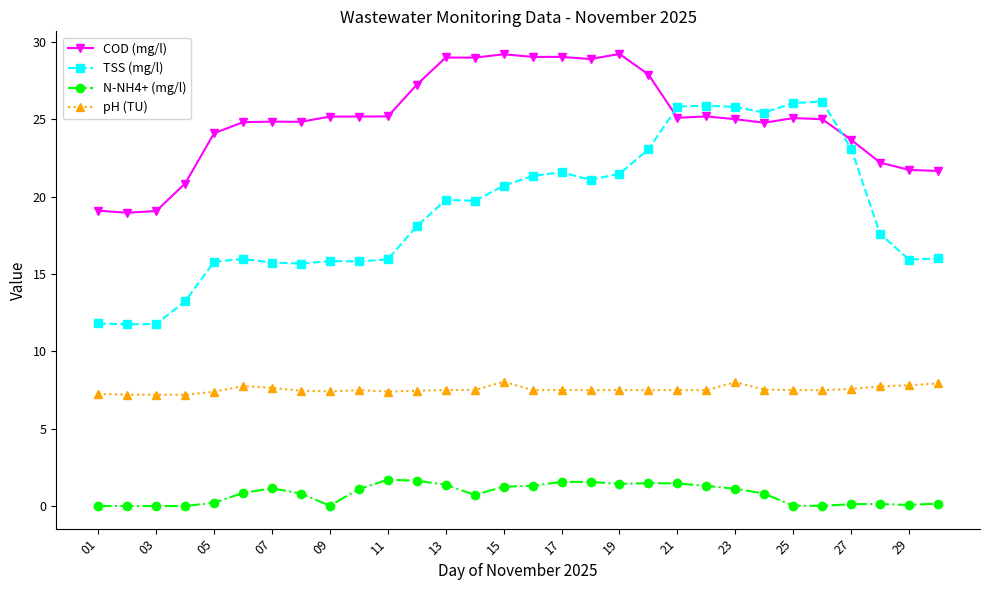

What are all the series names shown in the legend?

COD (mg/l), TSS (mg/l), N-NH4+ (mg/l), pH (TU)